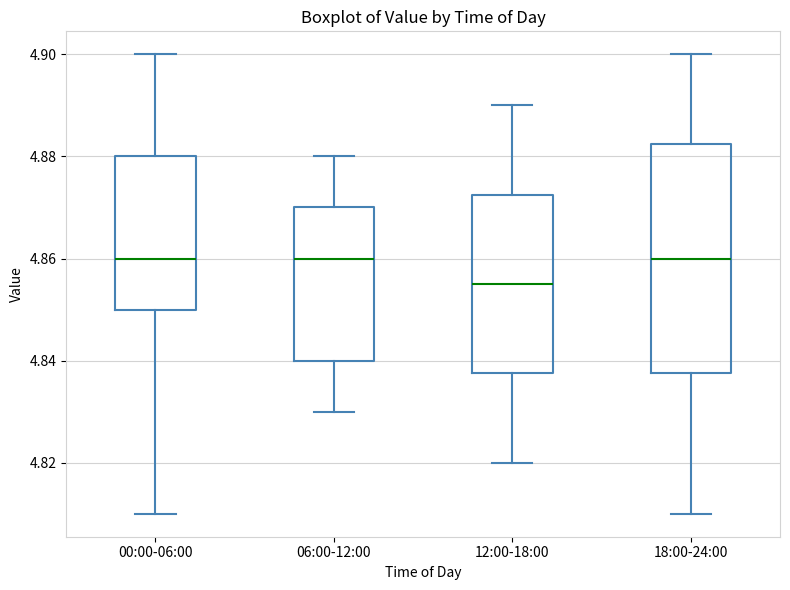

Comparing the boxes themselves (not the whiskers), which one is the tallest?

18:00-24:00